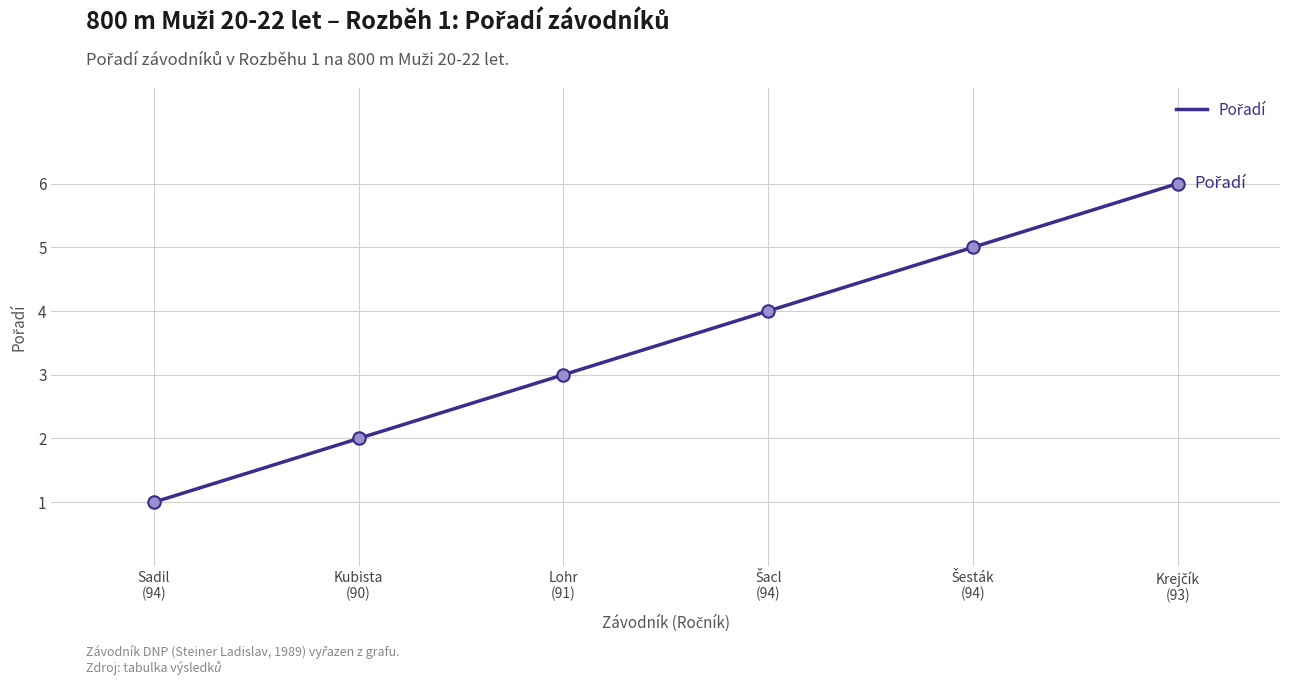

True or false: the data has more than 1 interior local peaks.

False